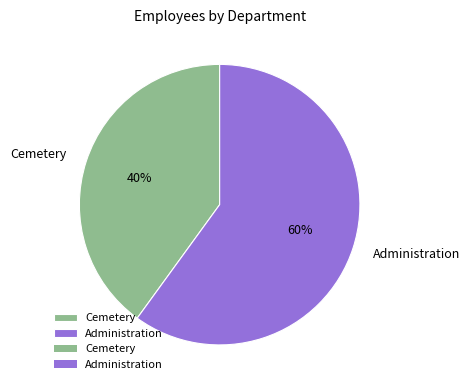

Does any single category account for the majority?

Yes